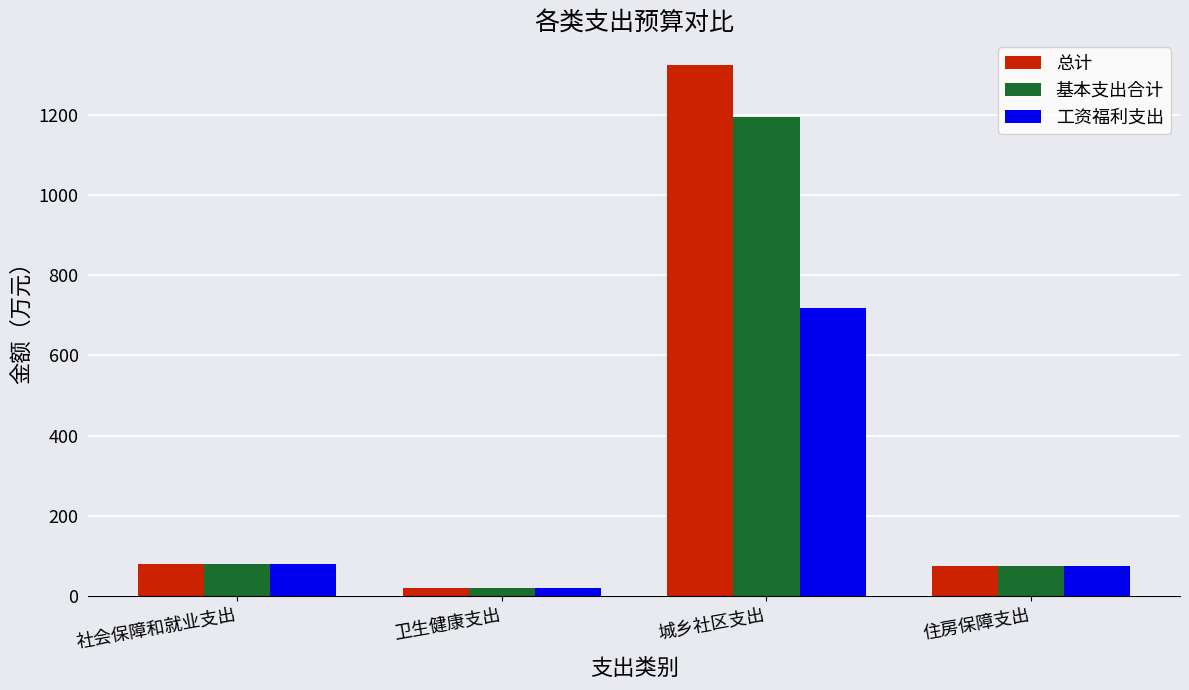

Count the number of data series in this chart.

3